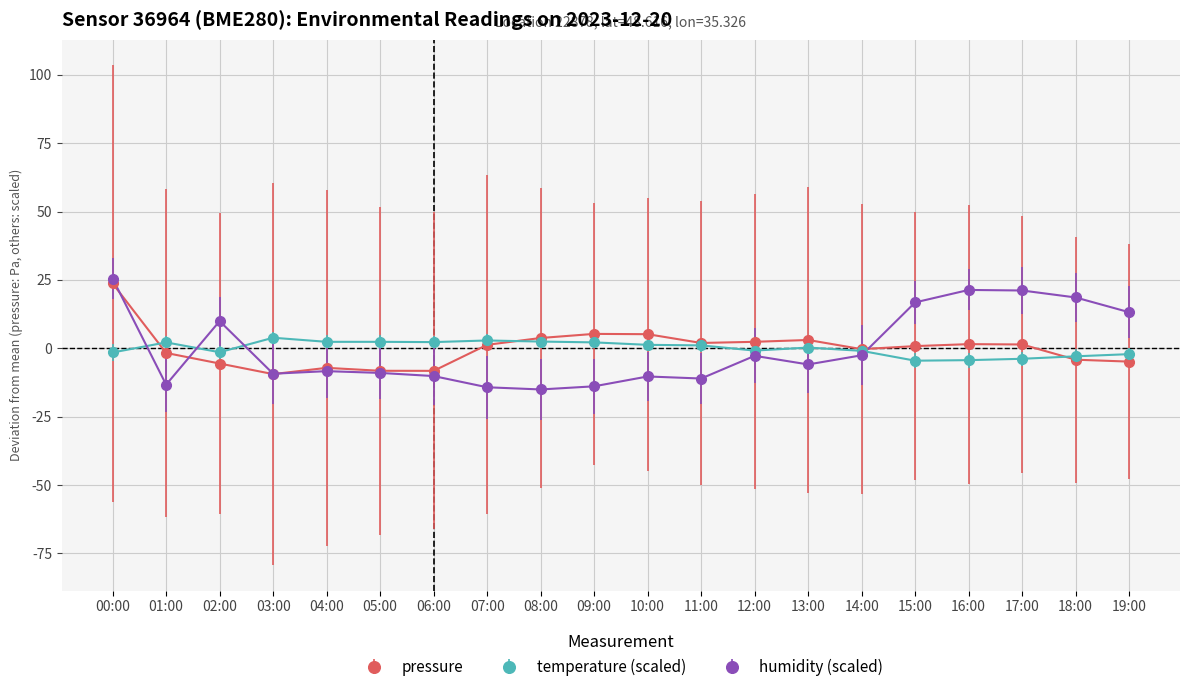

What is the maximum value for pressure?

23.7